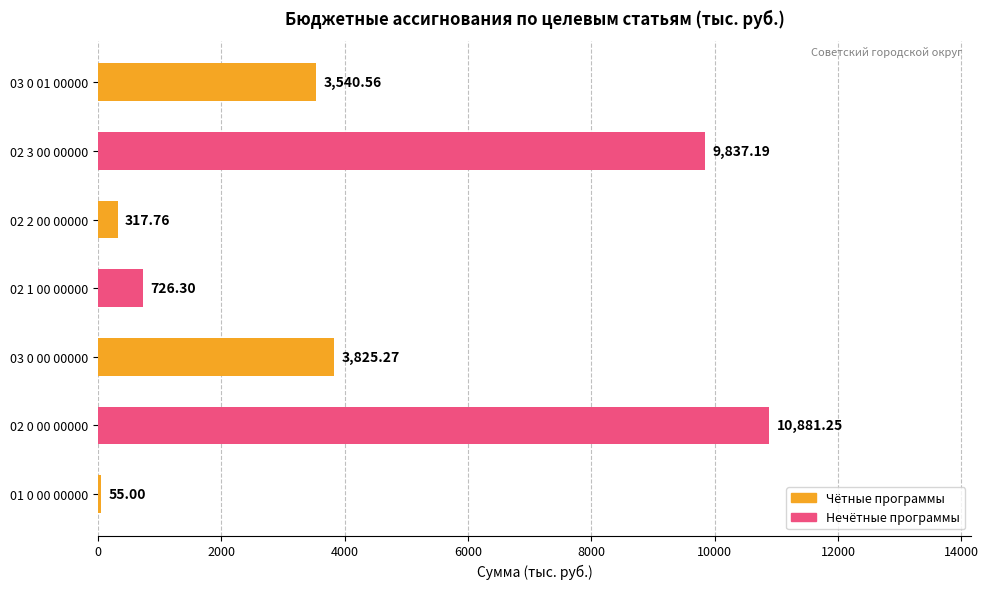

How many values are below 3540?

3